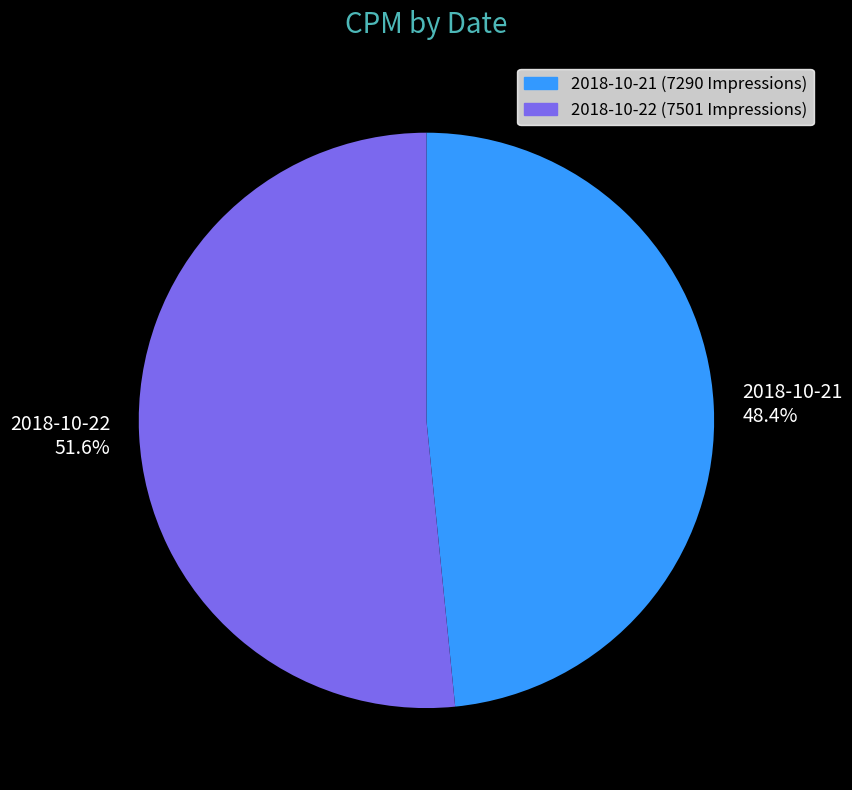

How much of the chart is everything except 2018-10-21 (7290 Impressions)?

51.6%